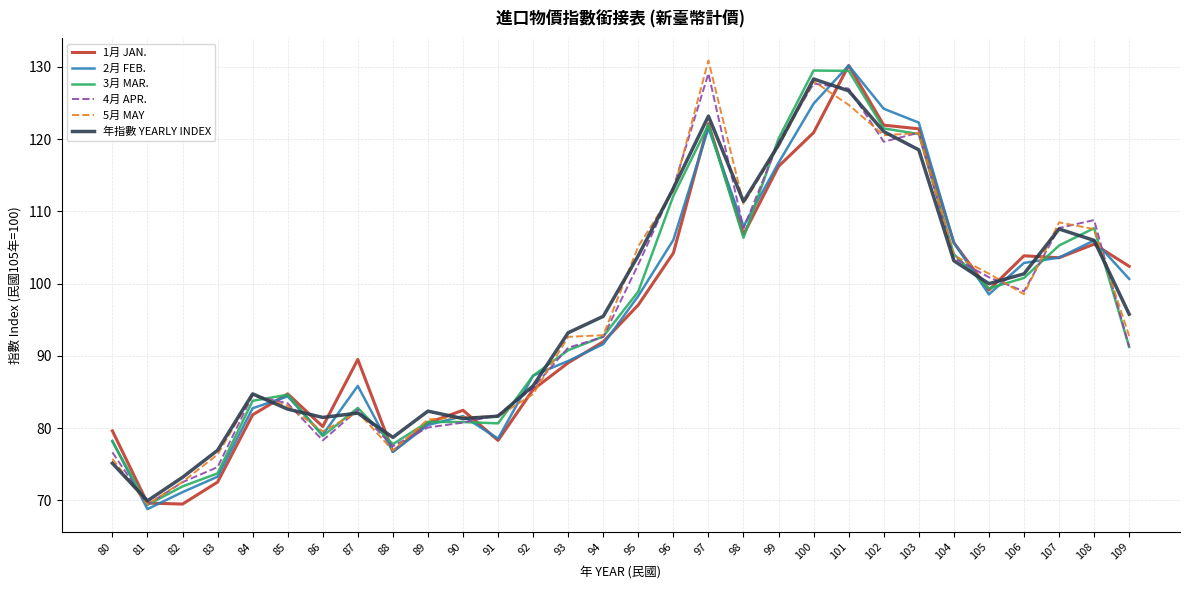

The value of 3月 MAR. at 99 is 80.9. True or false?

False